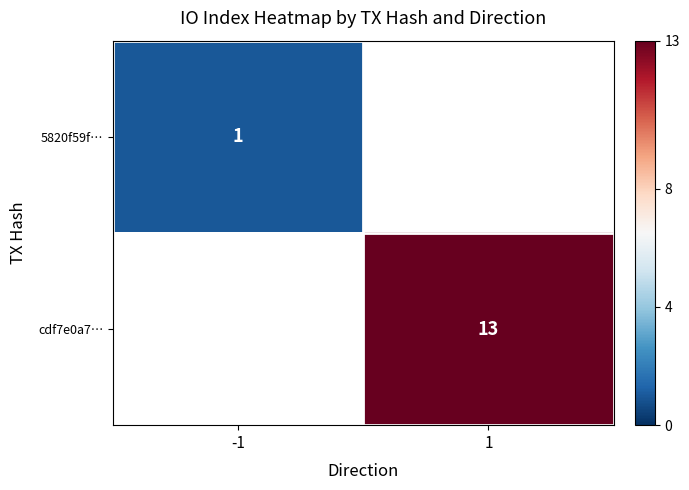

True or false: cdf7e0a7… has a value of 6 at 1.

False